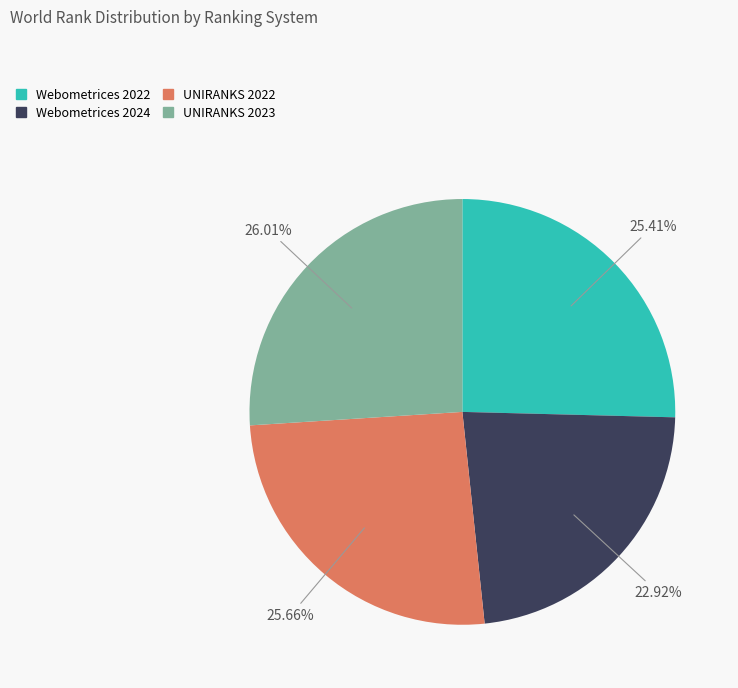

Do Webometrices 2024 and UNIRANKS 2023 together represent more than half of the pie?

No